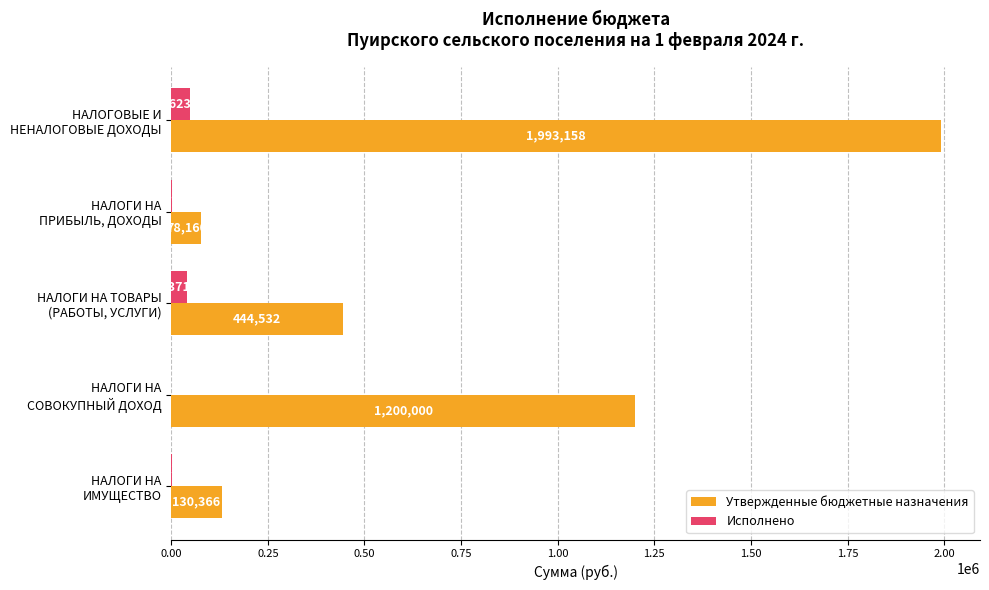

What is the sum of all Исполнено values?

96246.0